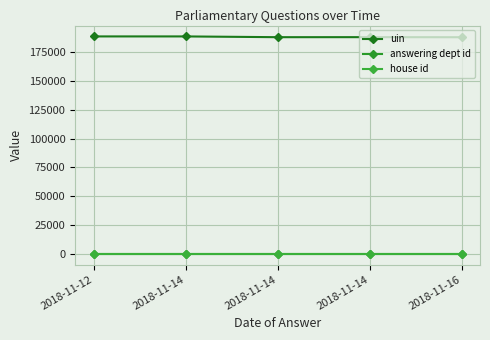

Is this an area chart (filled region under the line)?

No